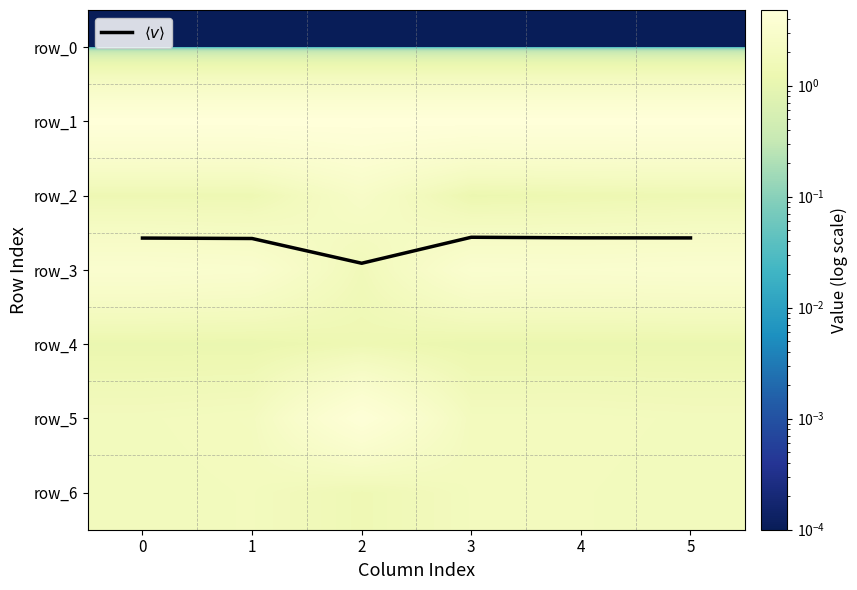

The row_5 series shows 4.4 at 2. True or false?

True